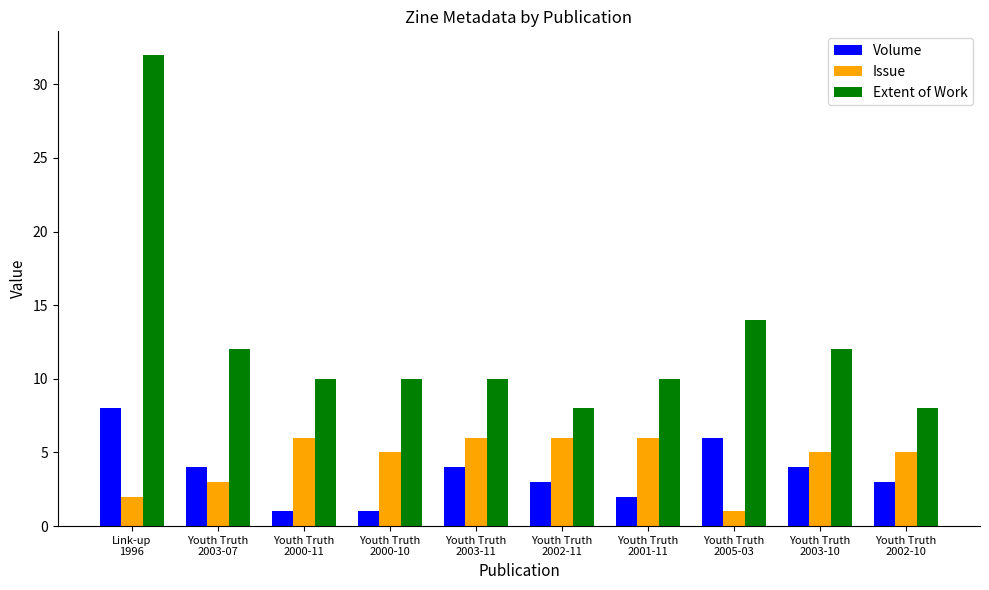

At Youth Truth
2000-10, list the series in order from smallest to largest.

Volume, Issue, Extent of Work